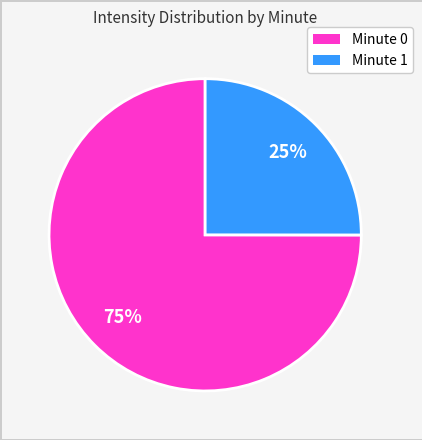

To the nearest percent, what portion does Minute 1 represent?

25%